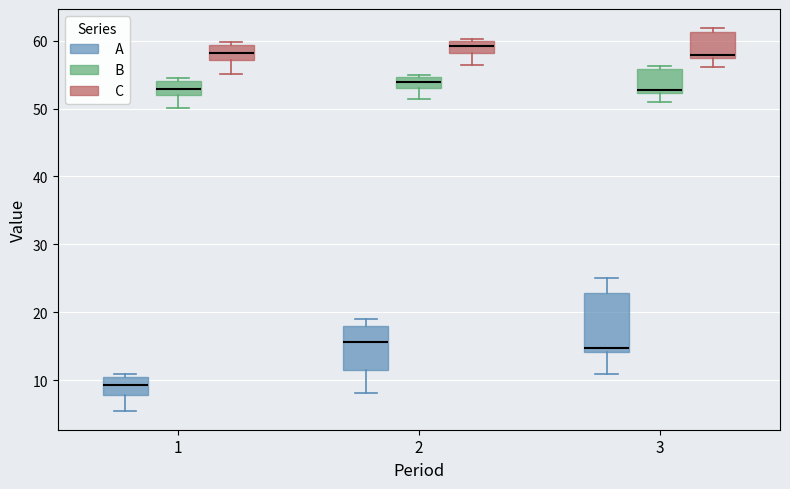

Where is the lower edge of the box for 3 (B) on the y-axis? The values are not printed on the chart, so give them approximately, as read against the axis.

52